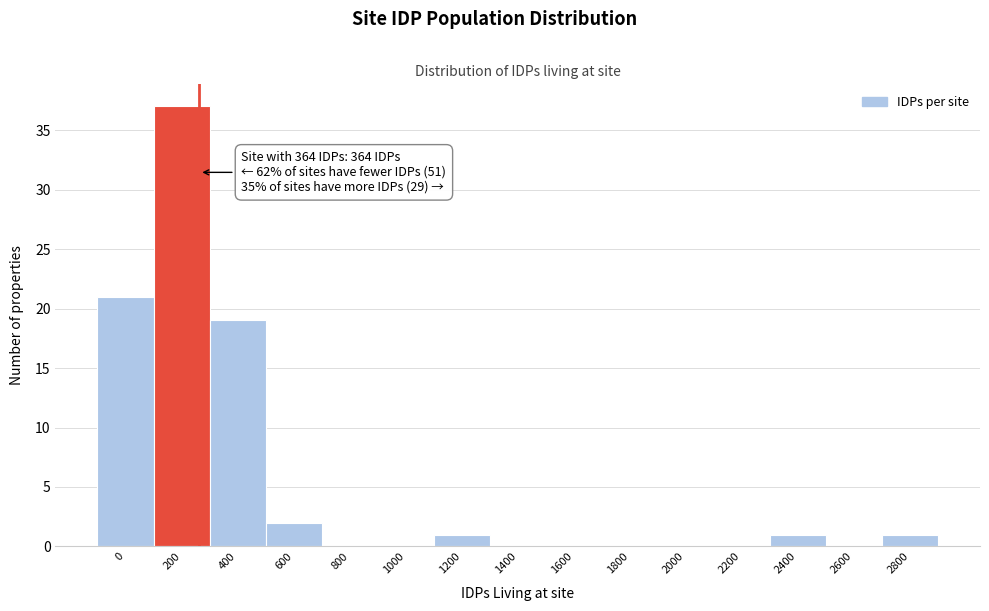

Reading left to right, extract all data points from this chart.

0=21	200=37	400=19	600=2	800=0	1000=0	1200=1	1400=0	1600=0	1800=0	2000=0	2200=0	2400=1	2600=0	2800=1